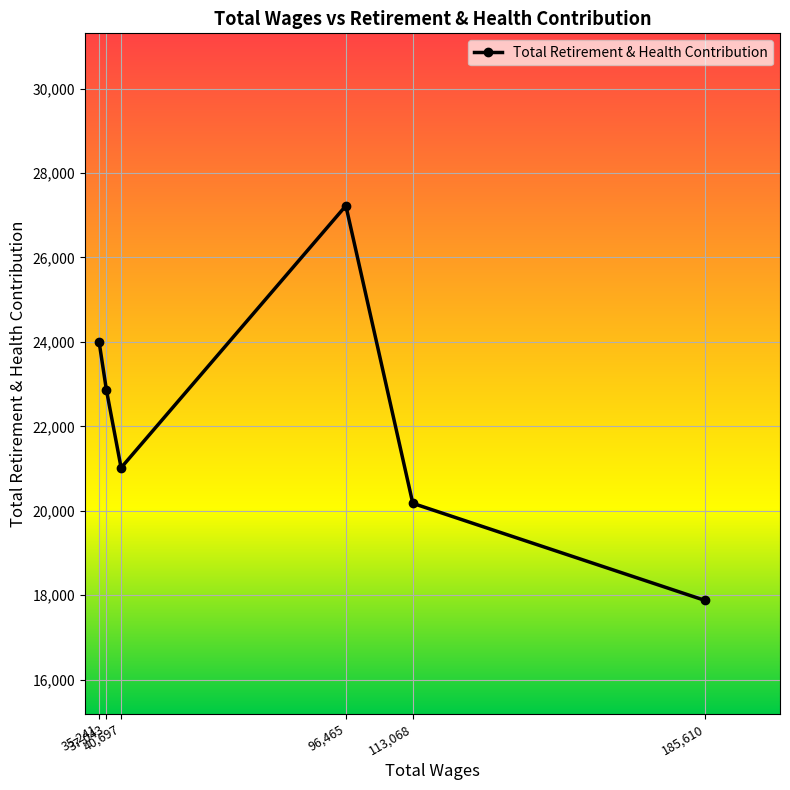

What is the label of the 2nd point from the left?

37,043